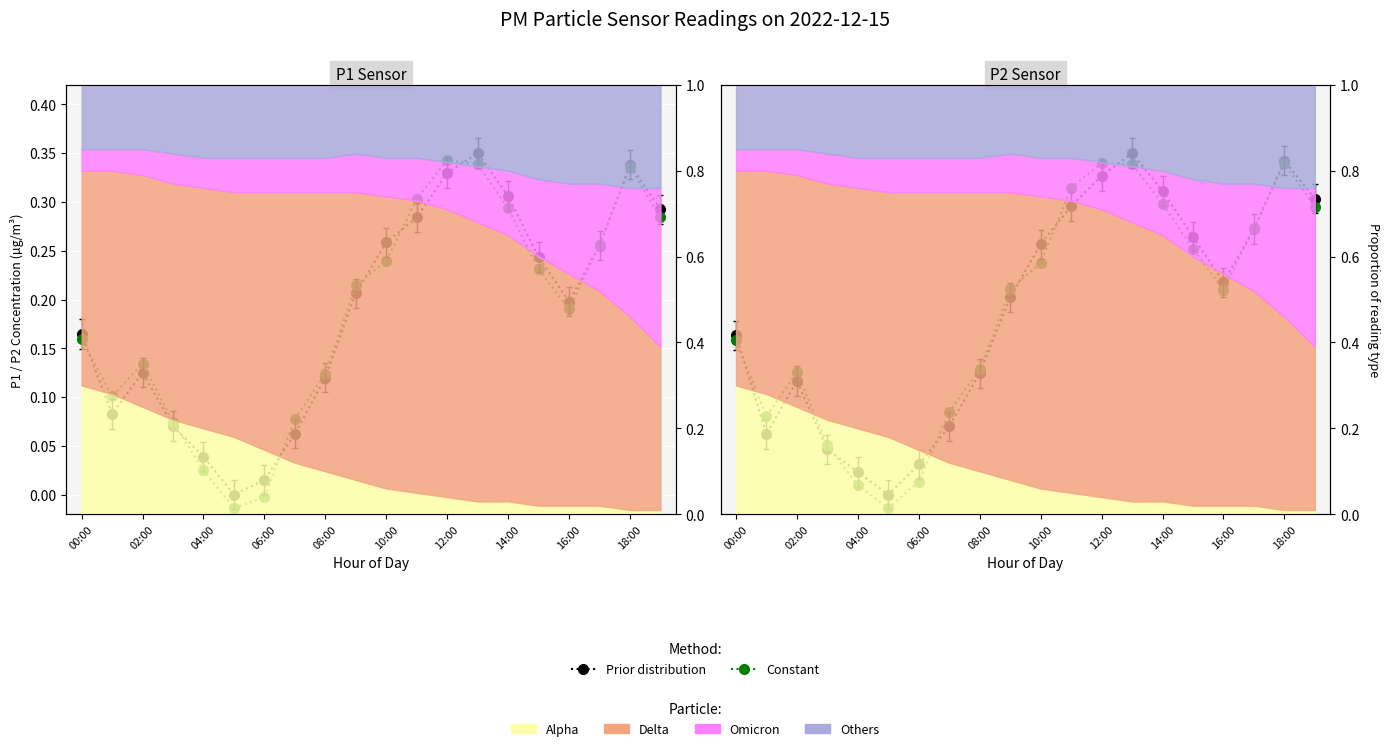

Reading right to left, transcribe all the data shown in this chart.

P1 Prior distribution: 0.3	0.3	0.3	0.2	0.2	0.3	0.3	0.3	0.3	0.3	0.2	0.1	0.1	0.0	0.0	0.0	0.1	0.1	0.1	0.2
P1 Constant: 0.3	0.3	0.3	0.2	0.2	0.3	0.3	0.3	0.3	0.2	0.2	0.1	0.1	-0.0	-0.0	0.0	0.1	0.1	0.1	0.2
P2 Prior distribution: 0.3	0.3	0.3	0.2	0.3	0.3	0.3	0.3	0.3	0.3	0.2	0.1	0.1	0.0	0.0	0.0	0.0	0.1	0.1	0.2
P2 Constant: 0.3	0.3	0.3	0.2	0.3	0.3	0.3	0.3	0.3	0.2	0.2	0.1	0.1	0.0	-0.0	0.0	0.1	0.1	0.1	0.2